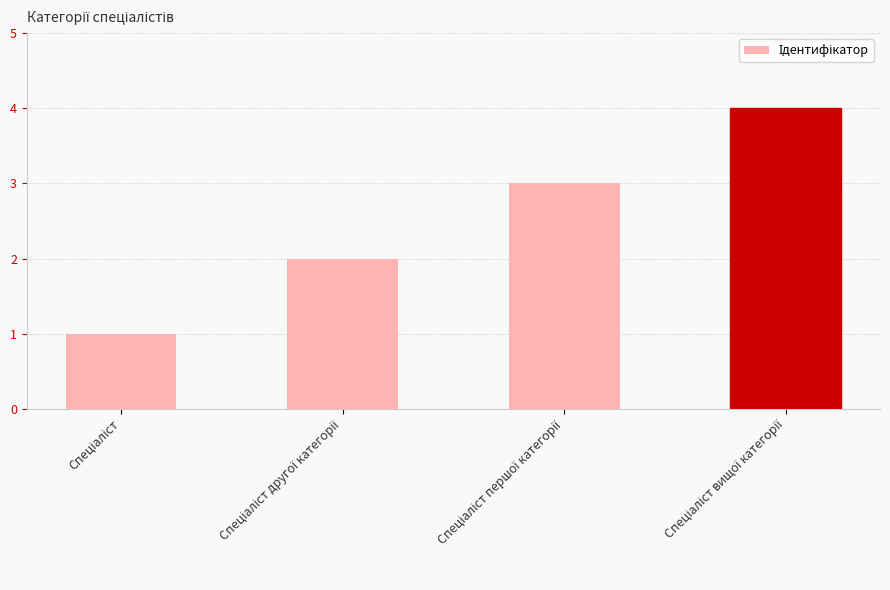

What is the greatest value displayed?

4